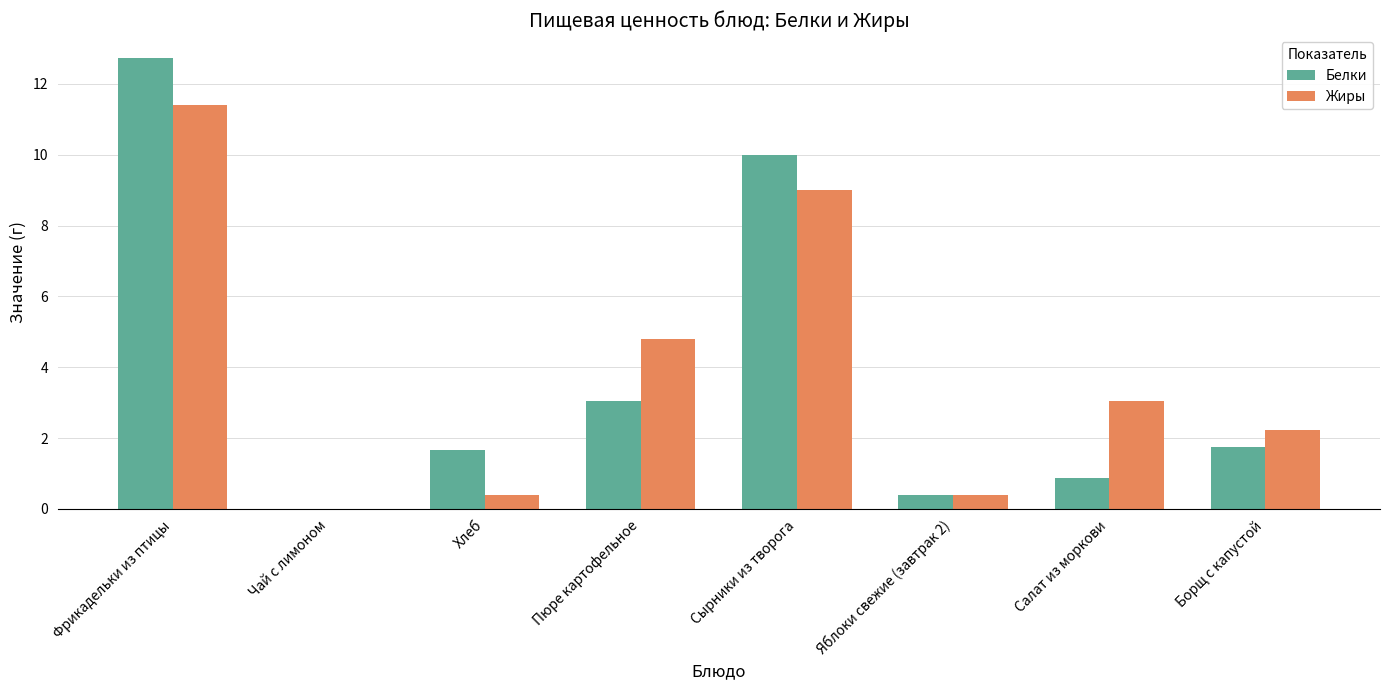

True or false: Жиры has a value of 3.0 at Салат из моркови.

True